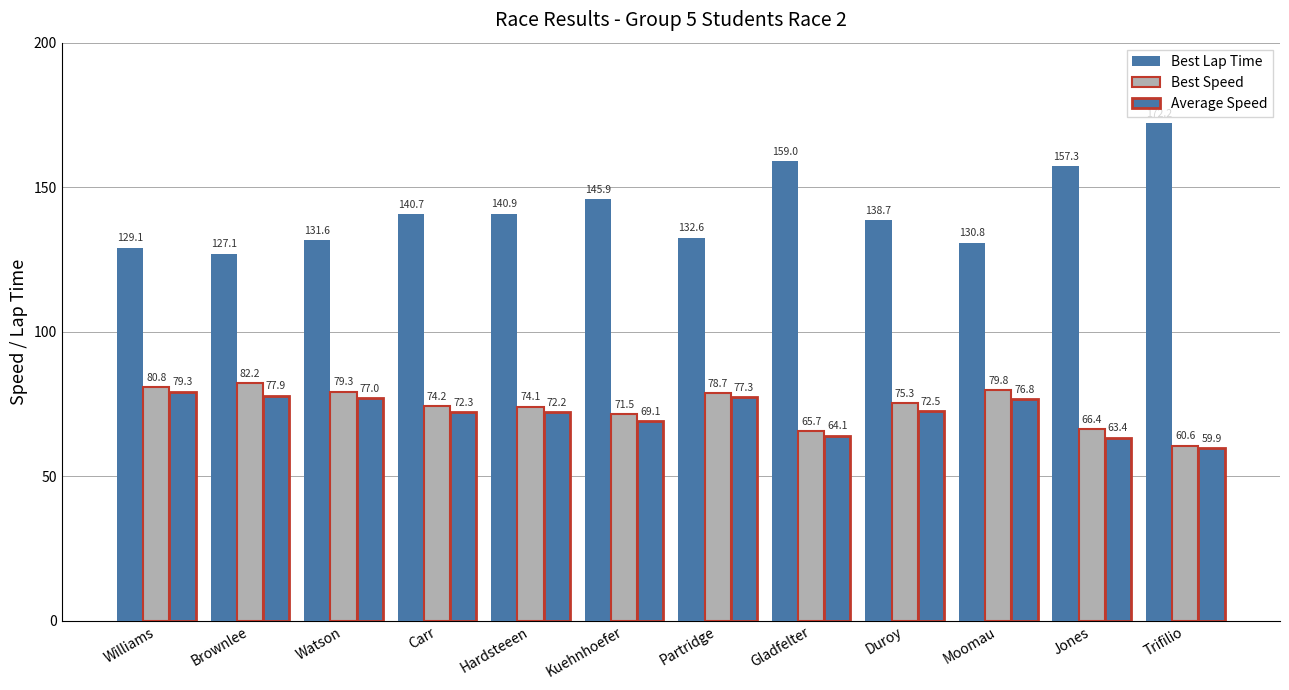

Which series has the largest total across all categories?

Best Lap Time